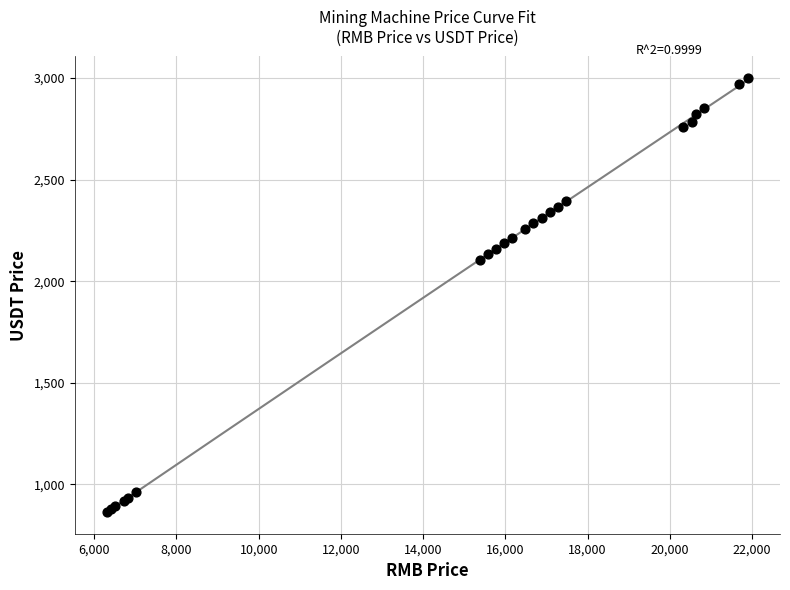

What Y value in the scatter plot is closest to 1931?

2106.0